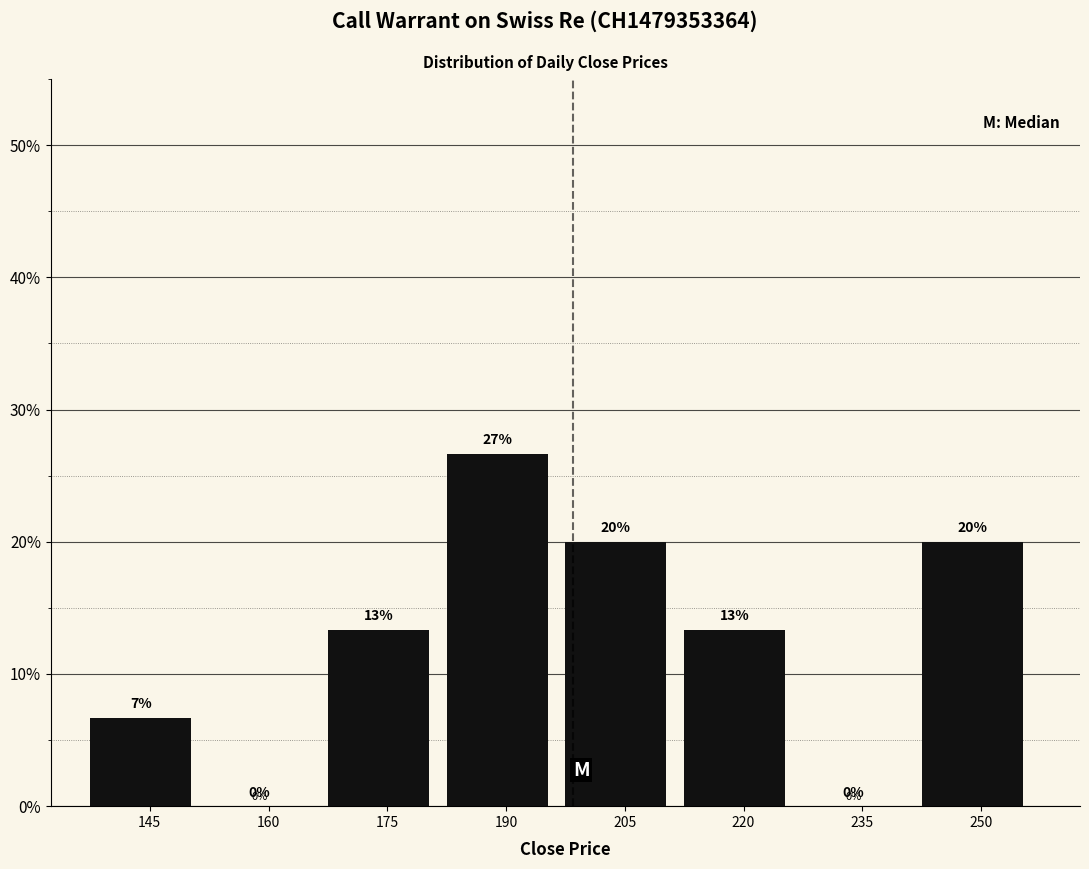

Which category has the highest value across all series?

190